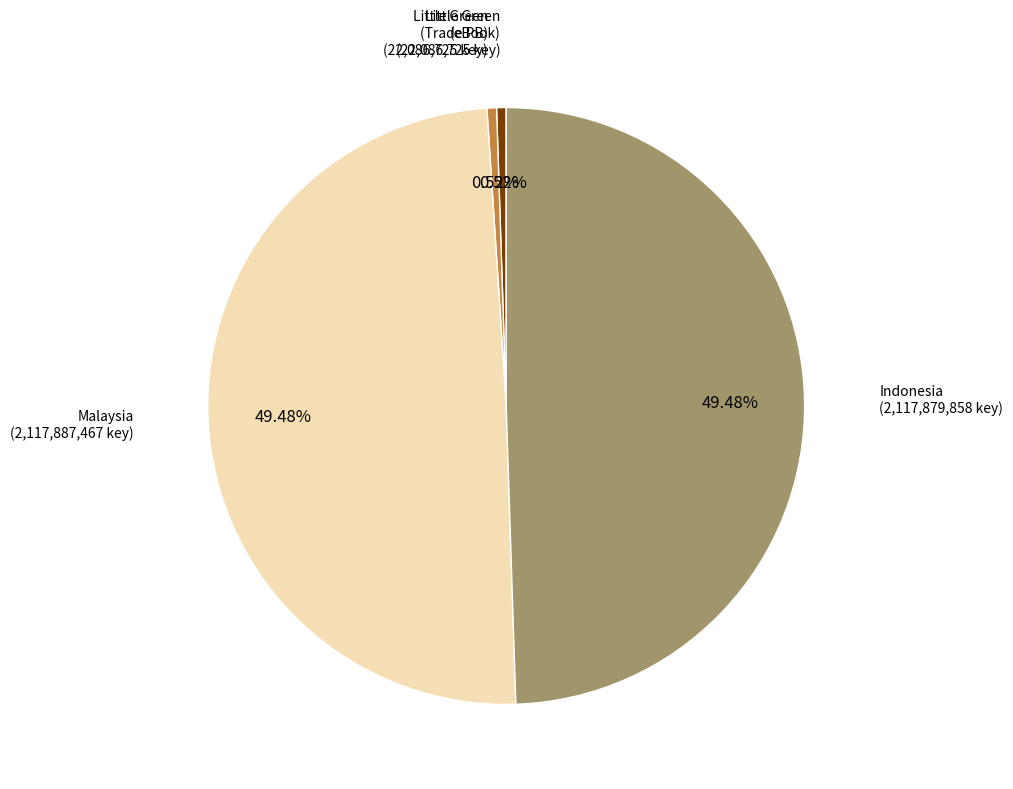

Does any single category account for the majority?

No